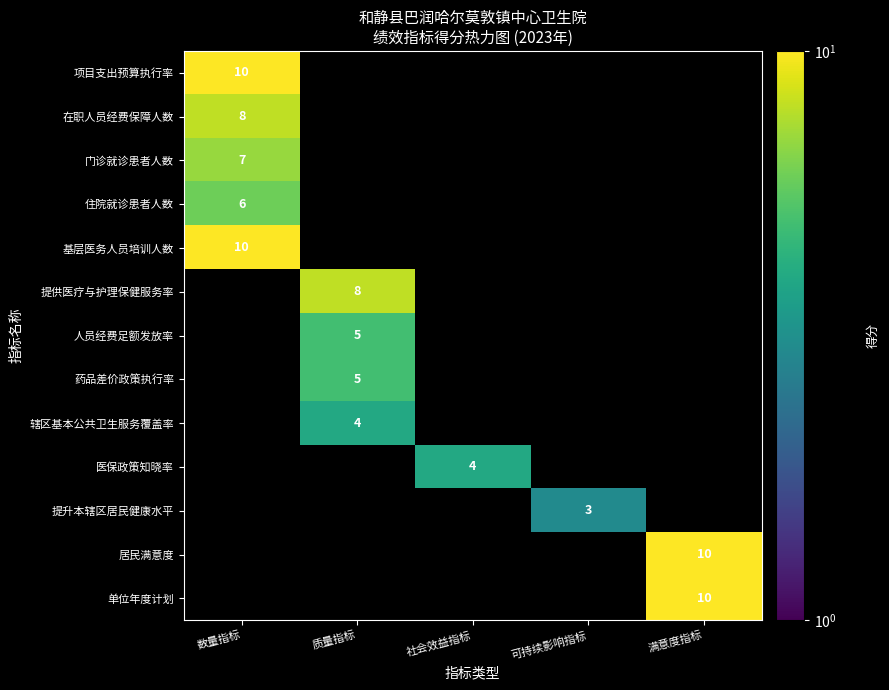

Is it true that 基层医务人员培训人数 equals 10 at 数量指标?

True